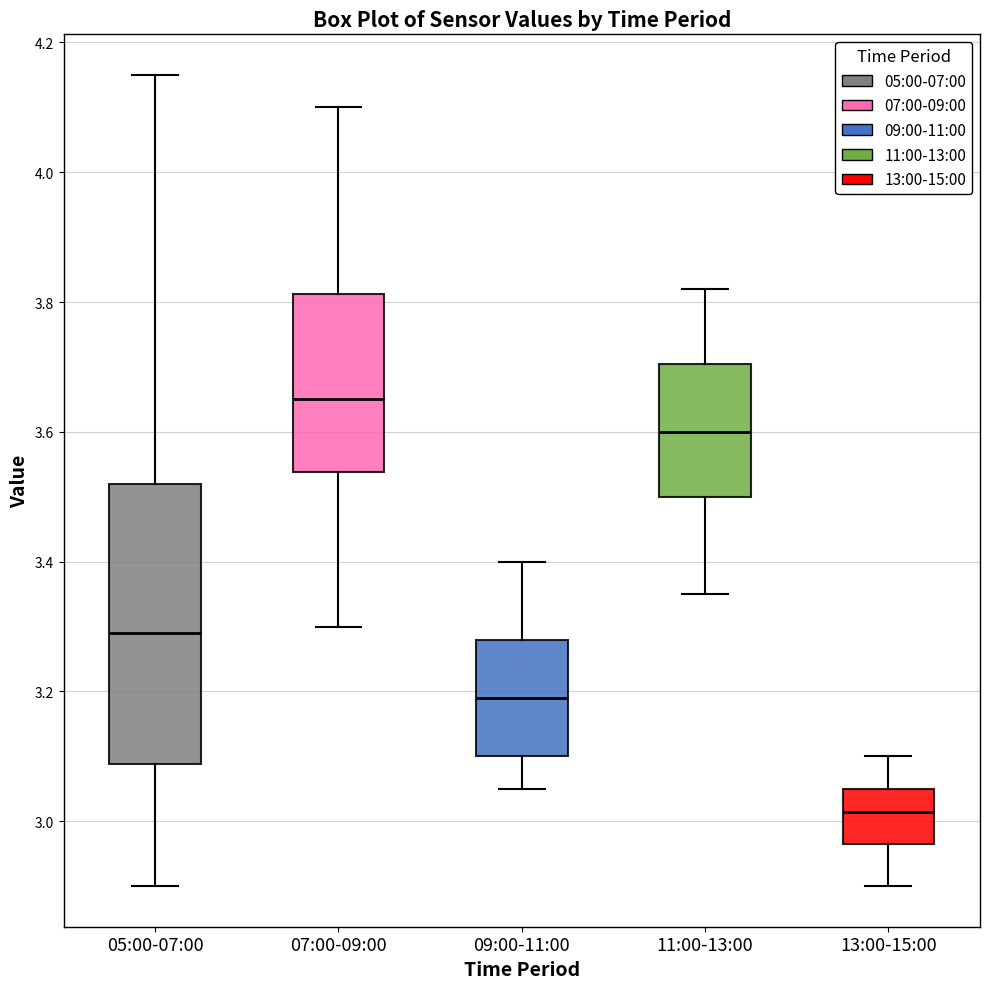

Where does the lower whisker of the box for 13:00-15:00 end on the y-axis? The values are not printed on the chart, so give them approximately, as read against the axis.

2.90